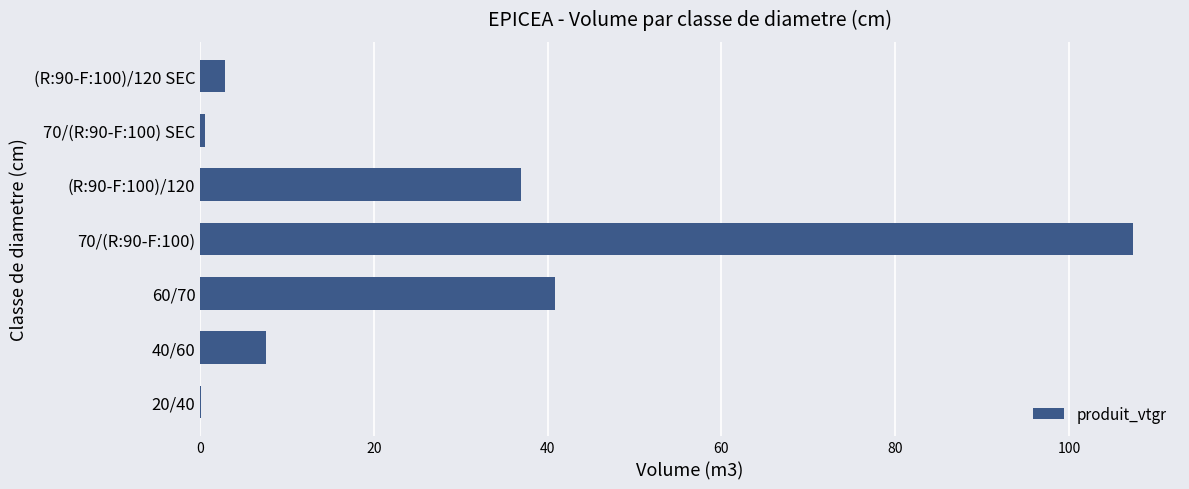

What is the average value?

28.0